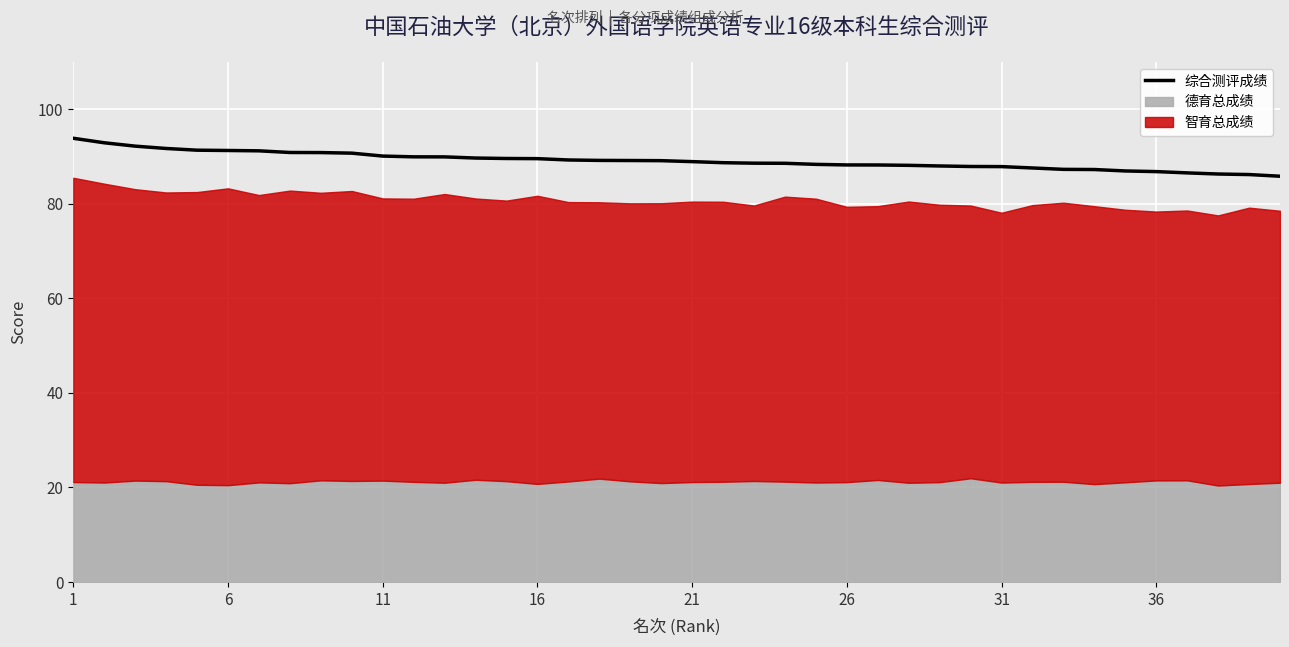

What is the label of the 1st point from the left?

1